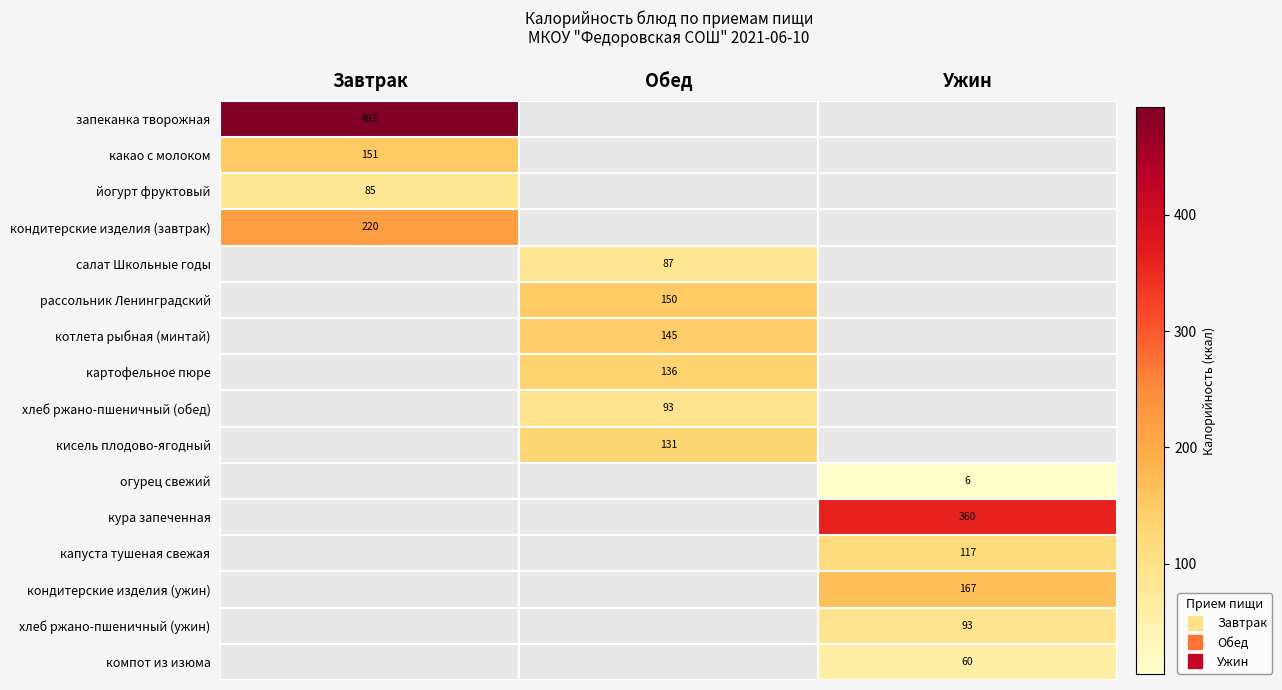

What is the difference between the highest and lowest values at Завтрак?

407.6